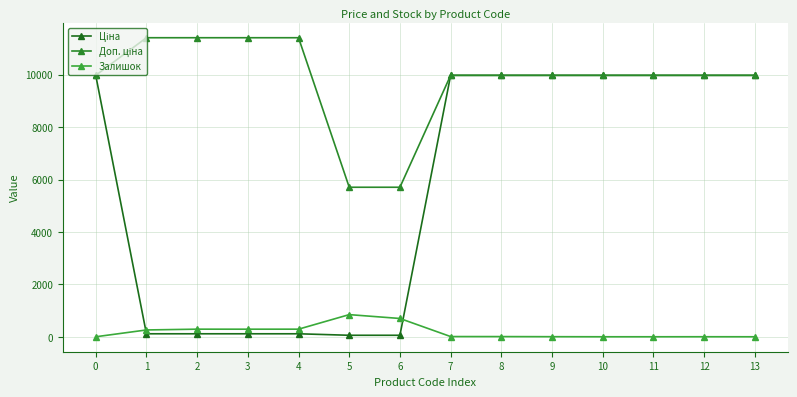

Is the value of Залишок at 0 greater than the value of Доп. ціна at 2?

No